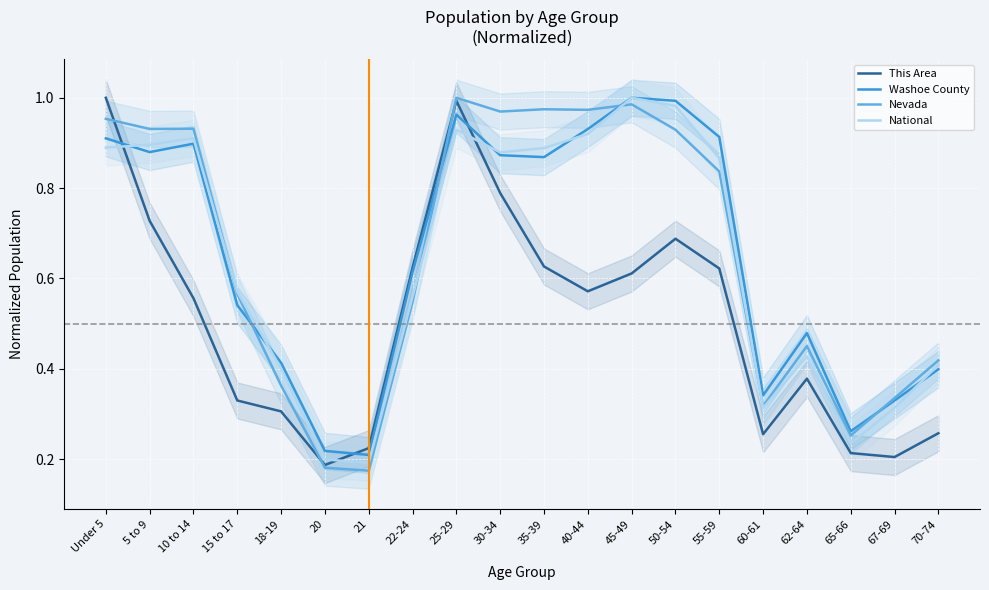

What is the difference between the Washoe County values at 62-64 and 50-54?

0.5